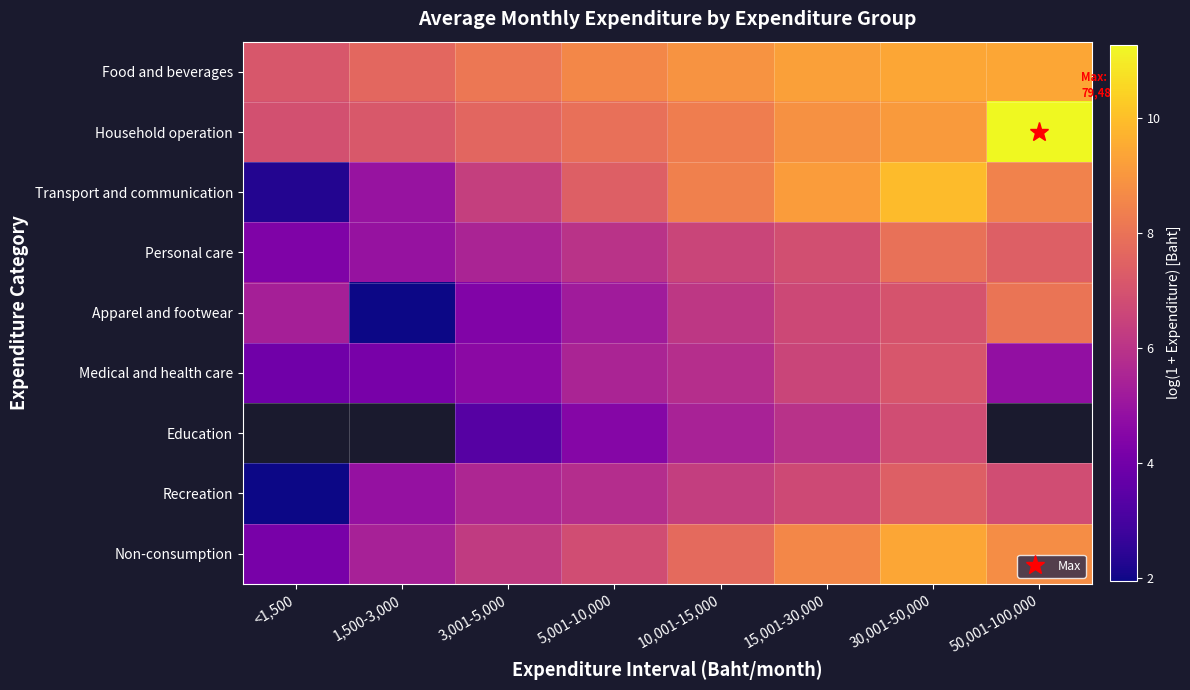

The value of Household operation at <1,500 is 6.9. True or false?

True